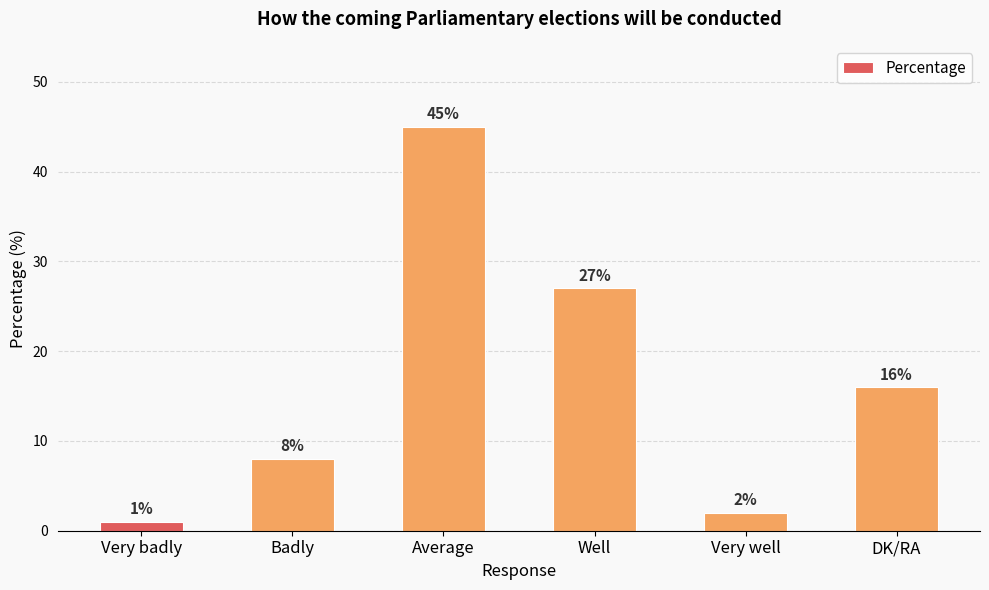

List the labels in order of value, smallest first.

Very badly, Very well, Badly, DK/RA, Well, Average